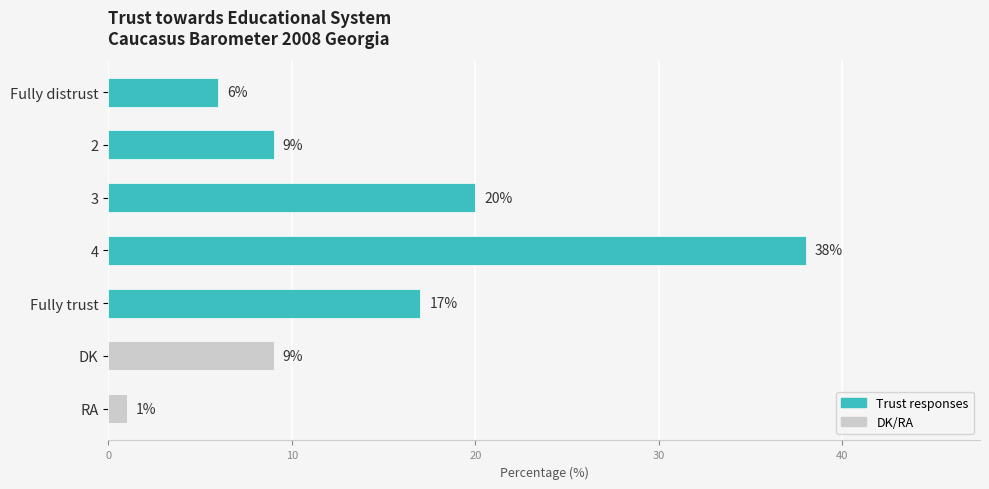

The value at 4 is 50. True or false?

False